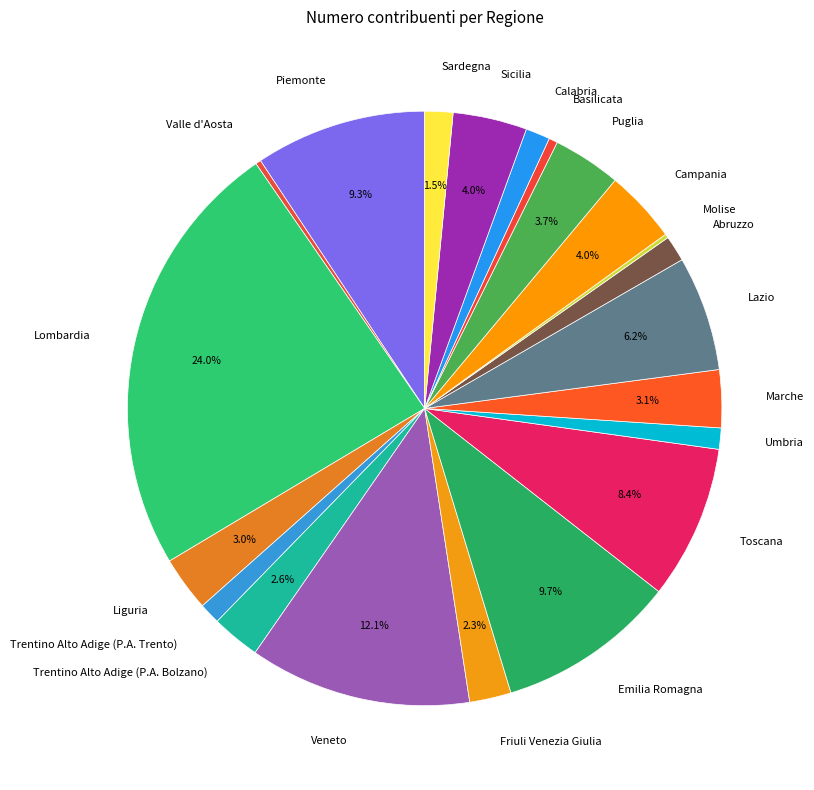

Is it true that Puglia is 4% of the pie?

True